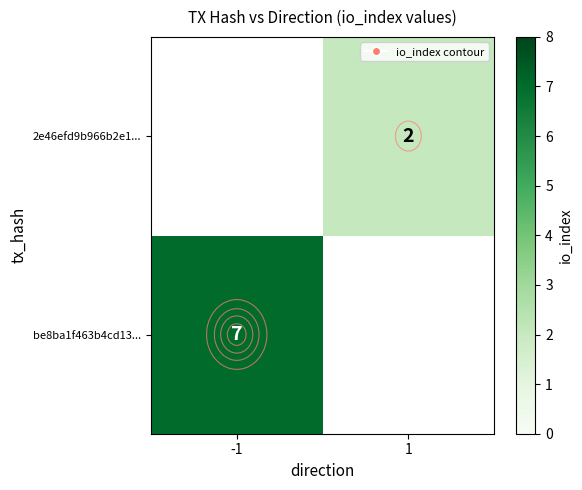

At 1, list the series in order from largest to smallest.

be8ba1f463b4cd13..., 2e46efd9b966b2e1...